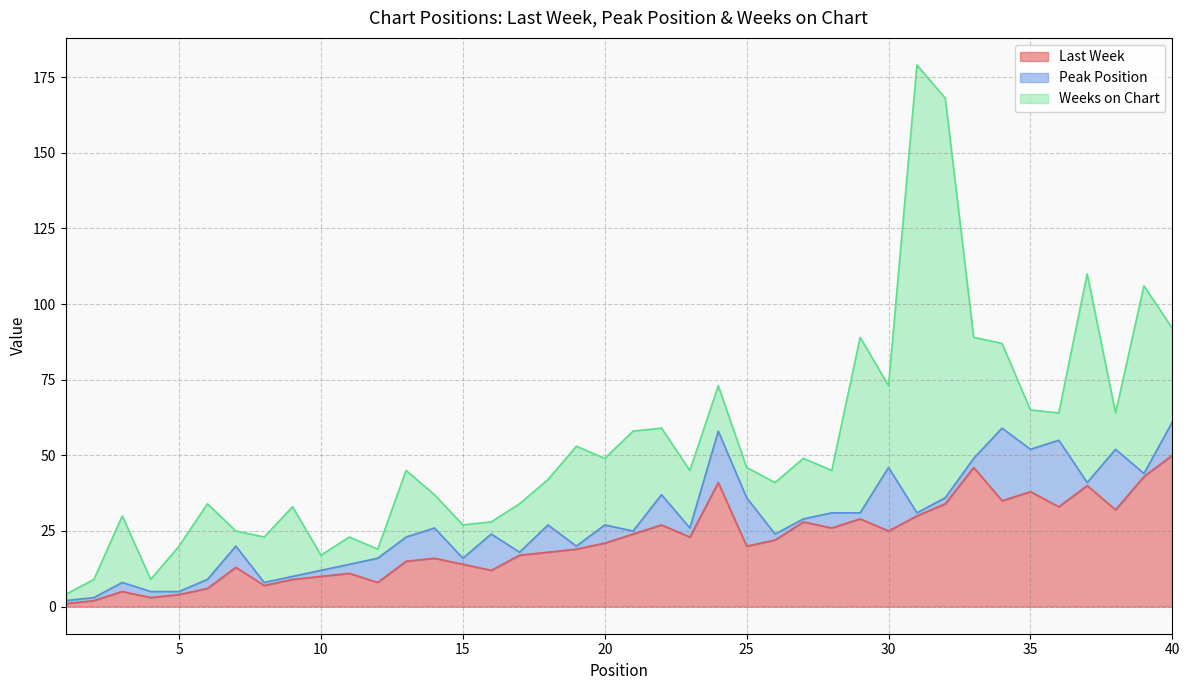

Is it true that Weeks on Chart equals 9 at 36?

True